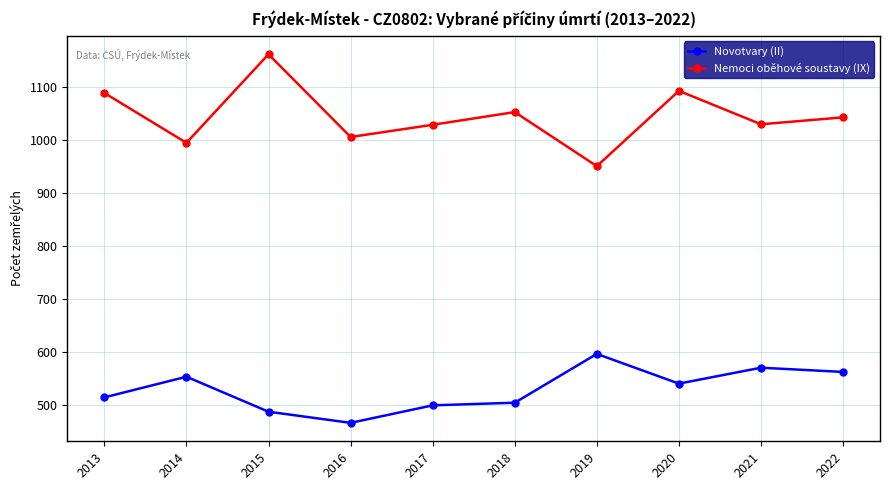

Between 2017 and 2019, which series saw the biggest shift?

Novotvary (II)